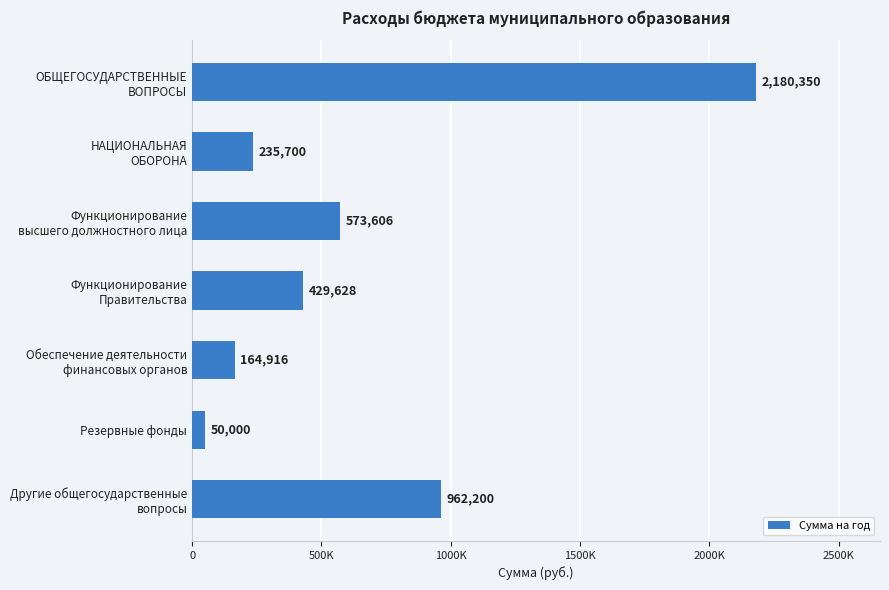

What is the difference between the maximum and minimum values?

2130350